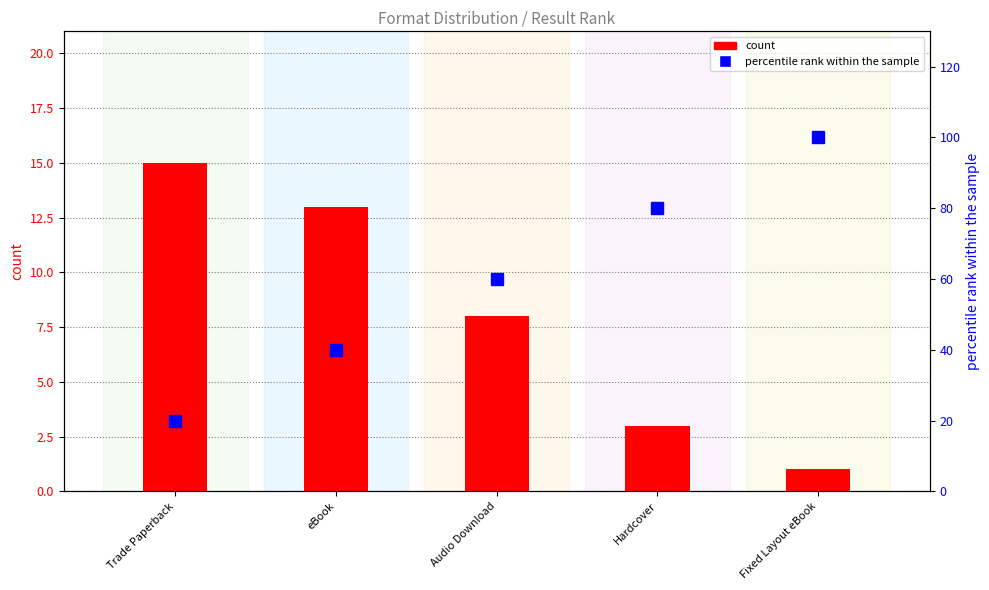

At which label does percentile rank within the sample reach its peak?

Fixed Layout eBook